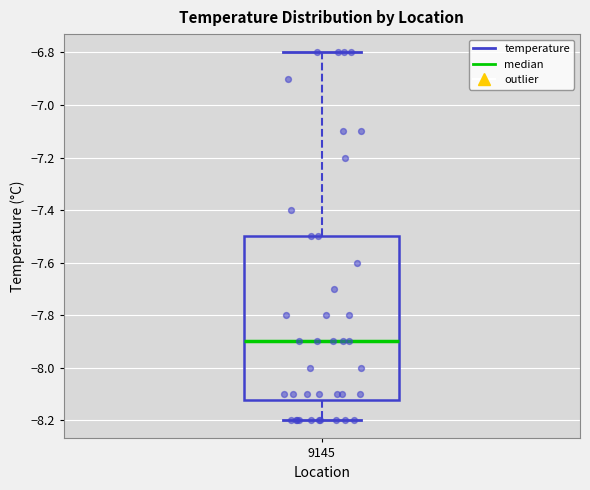

Read this box plot against the y-axis: the position of the median line, the range covered by the box, and the ends of both whiskers. The values are not printed on the chart, so give them approximately, as read against the axis.

median -7.90, box -8.12 to -7.50, whiskers -8.20 to -6.80